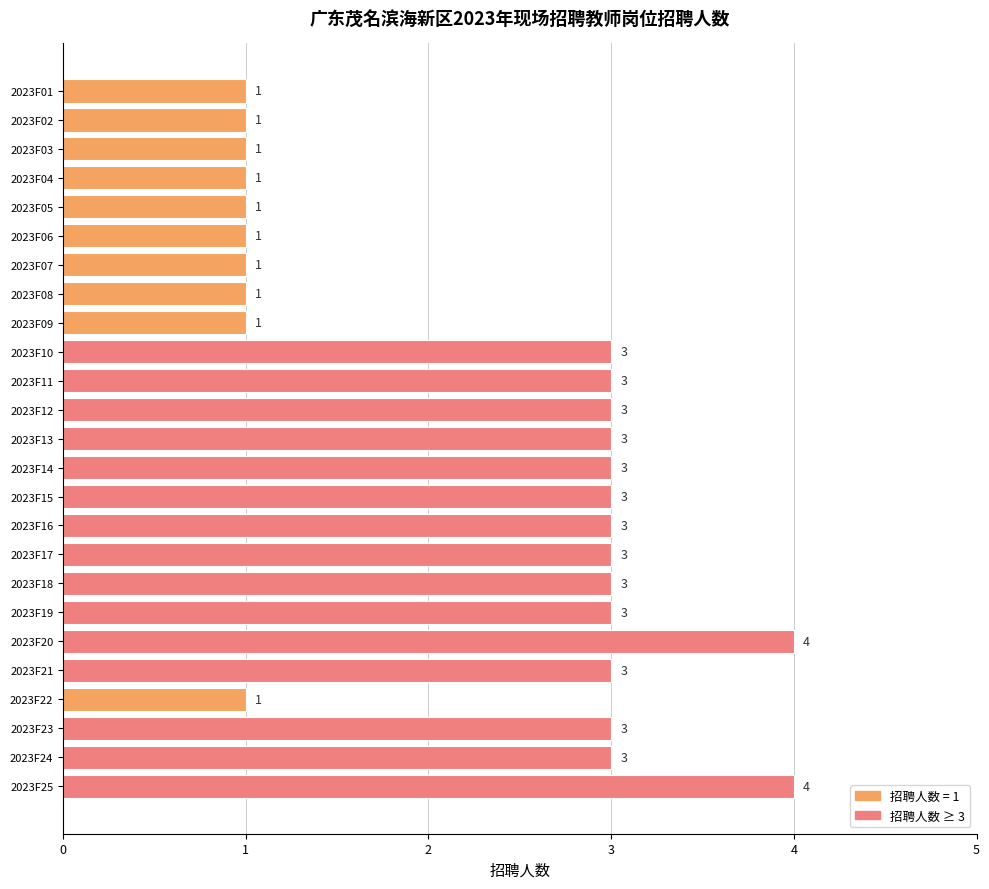

Approximately how many times larger is the value at 2023F25 compared to 2023F14?

1.3